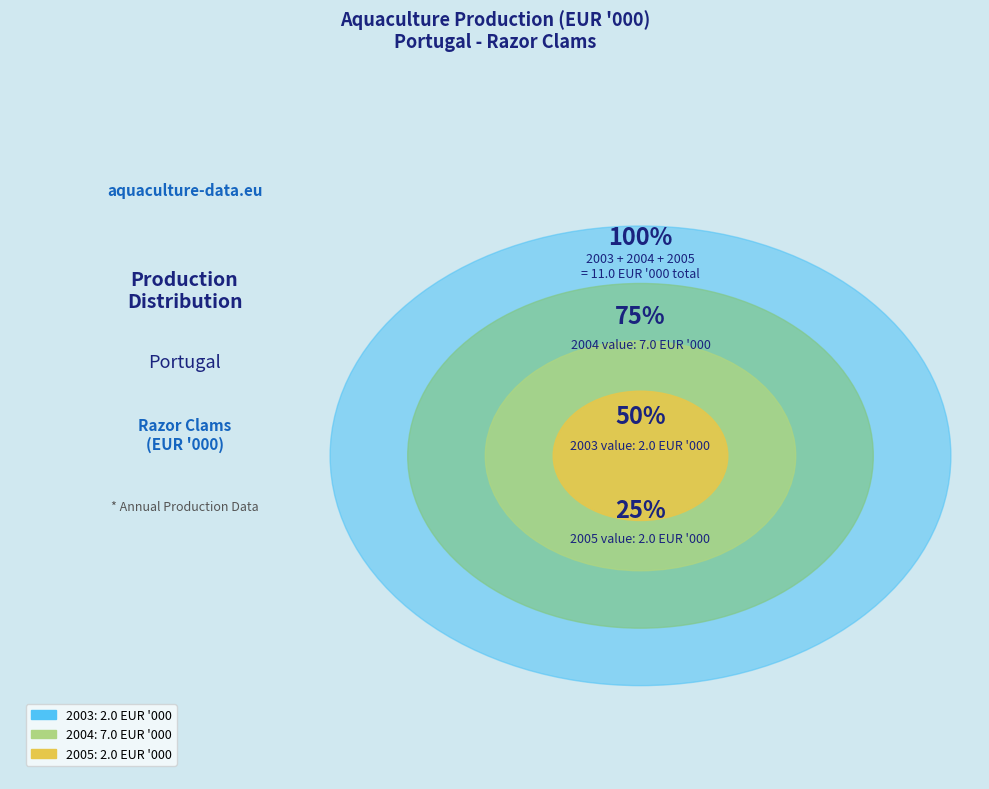

To the nearest percent, what portion does 2005 represent?

18%